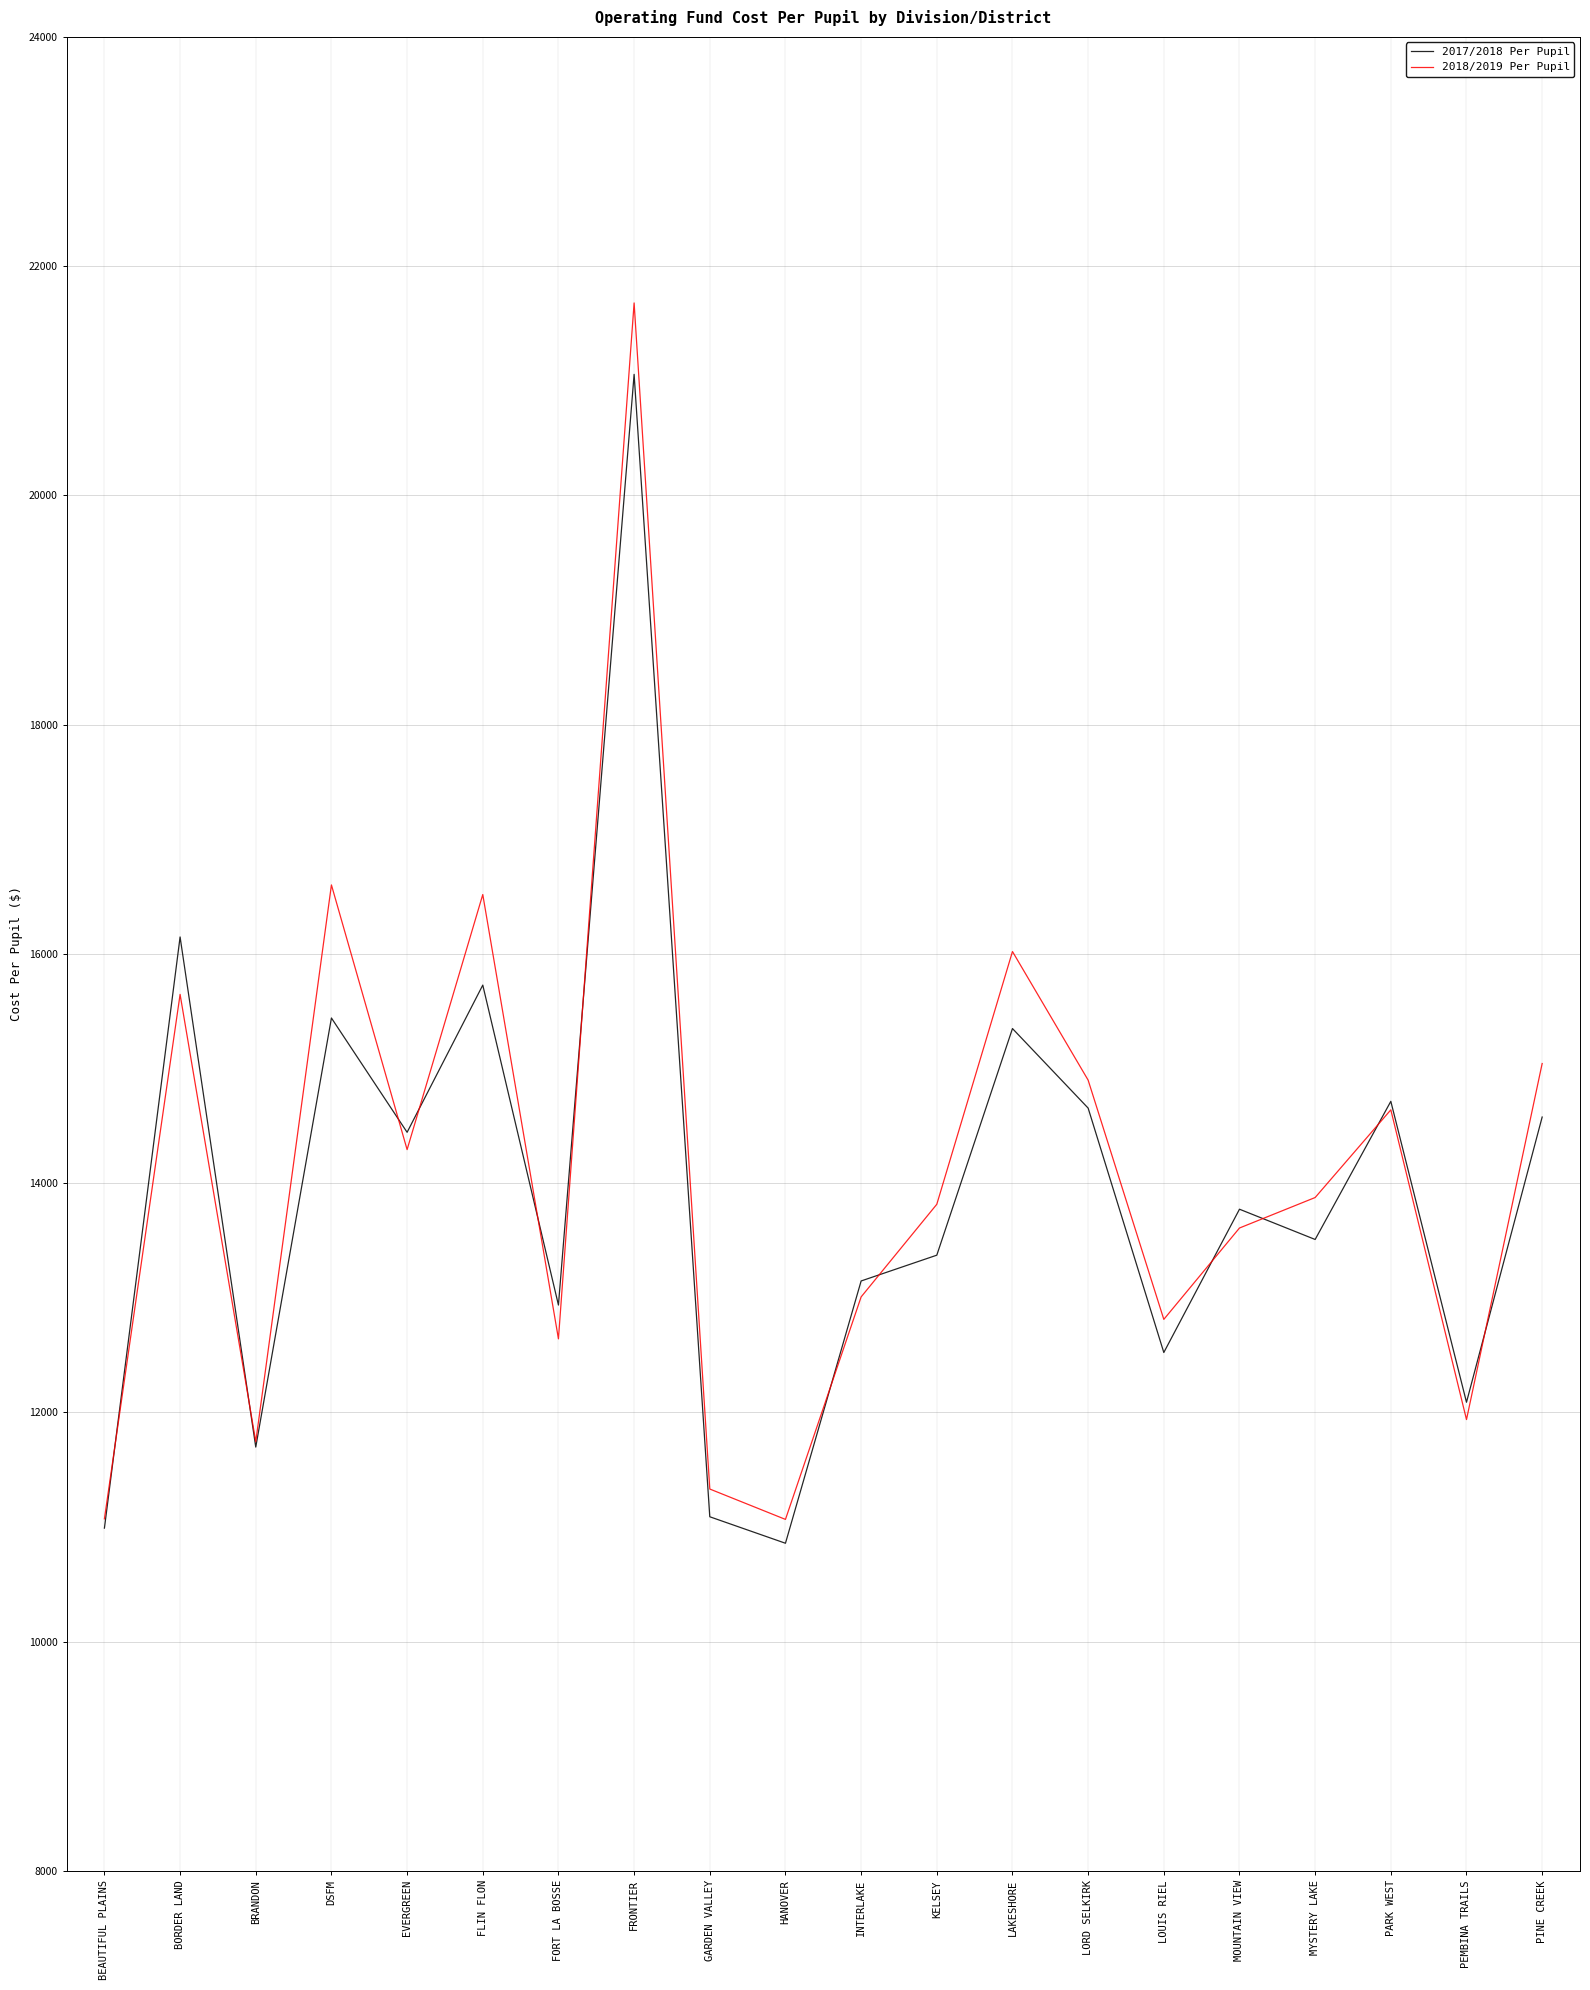

True or false: 2017/2018 Per Pupil has more than 0 interior local peaks.

True